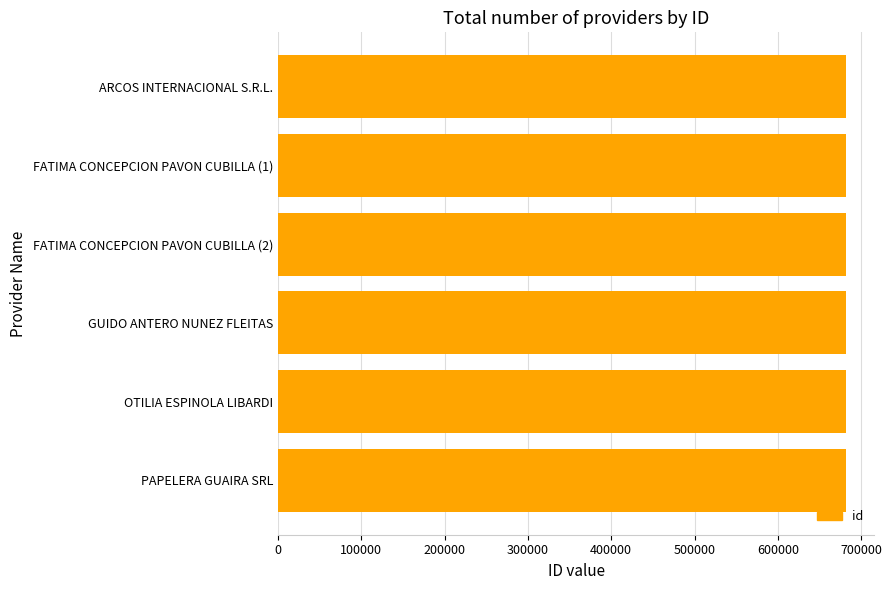

What is the maximum value shown in the chart?

681752